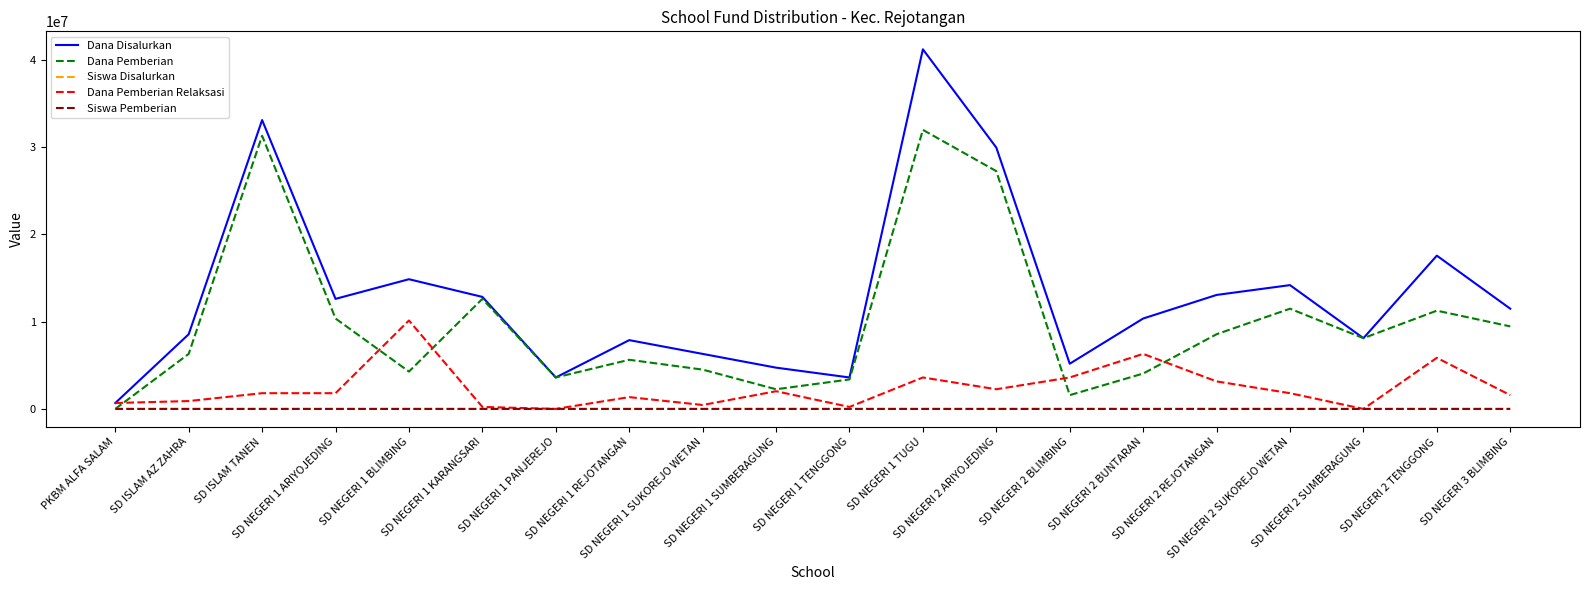

What is the difference between the maximum and minimum values in the Siswa Pemberian series?

75